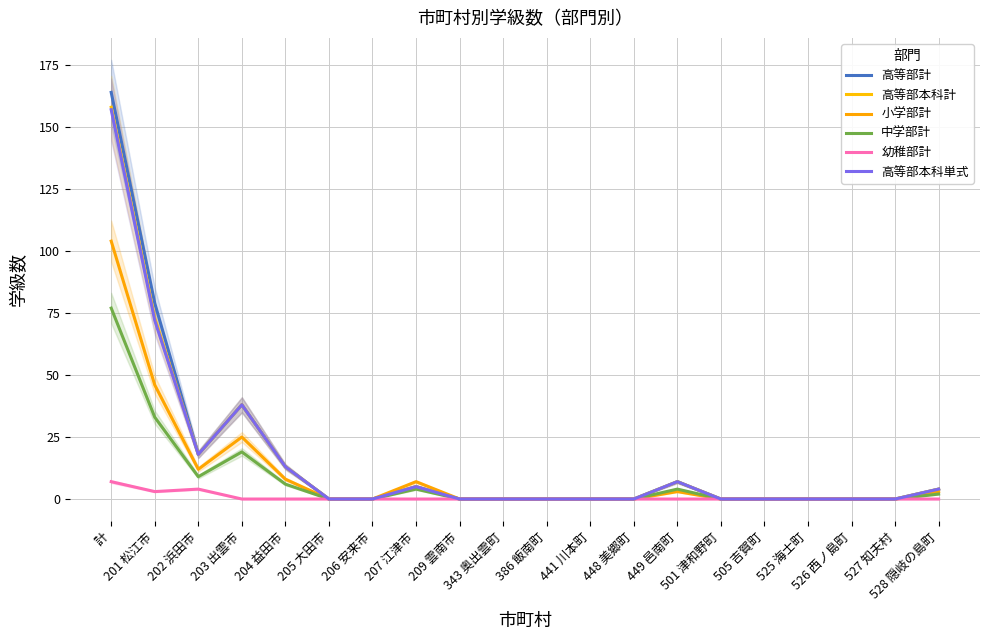

List the labels in order of 高等部本科計 value, smallest first.

205 大田市, 206 安来市, 209 雲南市, 343 奥出雲町, 386 飯南町, 441 川本町, 448 美郷町, 501 津和野町, 505 吉賀町, 525 海士町, 526 西ノ島町, 527 知夫村, 528 隠岐の島町, 207 江津市, 449 邑南町, 204 益田市, 202 浜田市, 203 出雲市, 201 松江市, 計